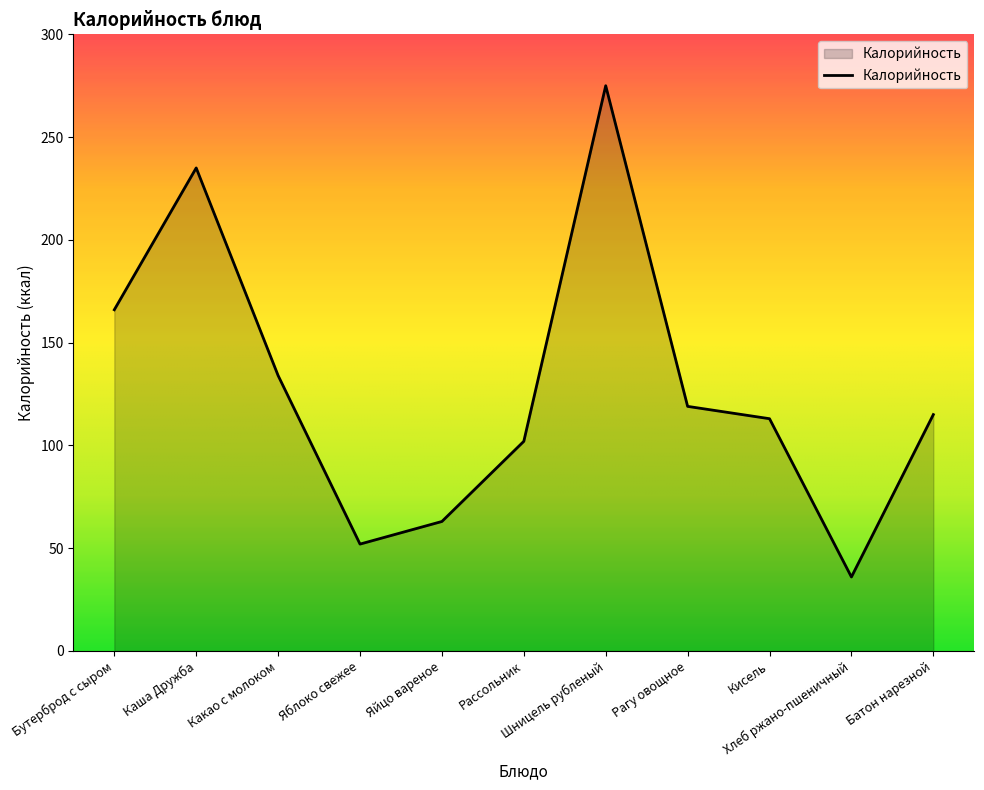

What is the greatest value displayed?

275